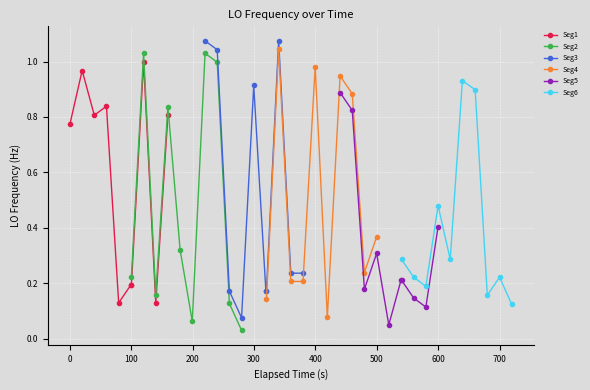

How many interior local valleys does the Seg4 series have?

2